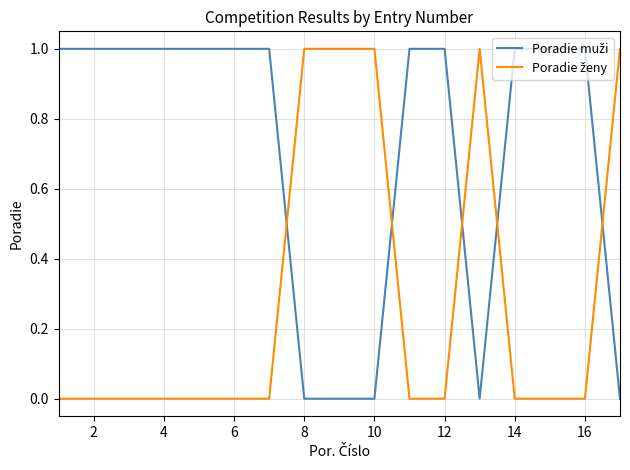

Reading left to right, list all the values displayed in this chart.

Poradie muži: 1	1	1	1	1	1	1	0	0	0	1	1	0	1	1	1	0
Poradie ženy: 0	0	0	0	0	0	0	1	1	1	0	0	1	0	0	0	1